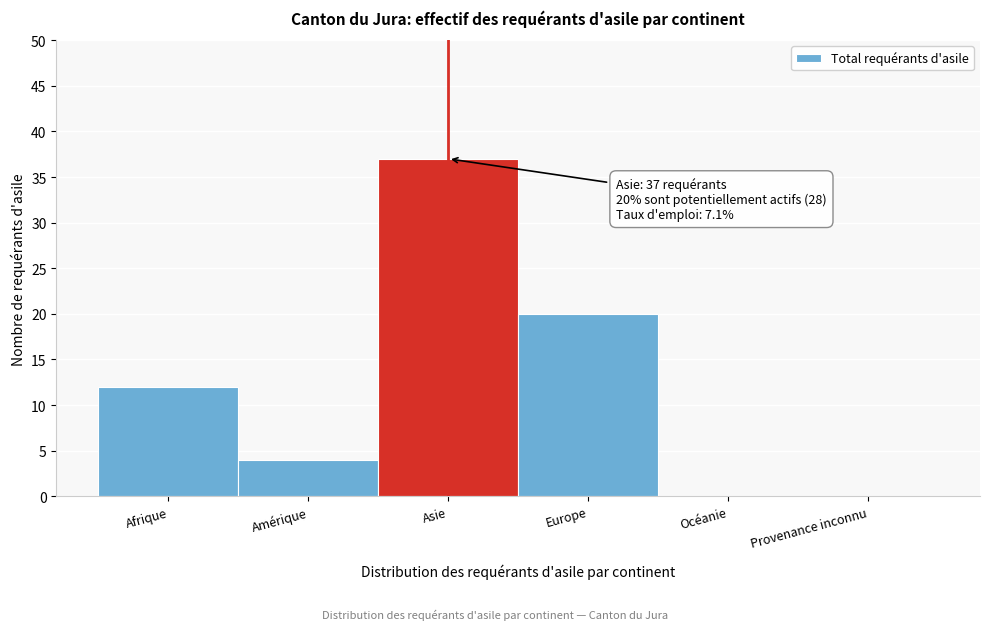

Reading right to left, extract all data points from this chart.

Provenance inconnu=0	Océanie=0	Europe=20	Asie=37	Amérique=4	Afrique=12